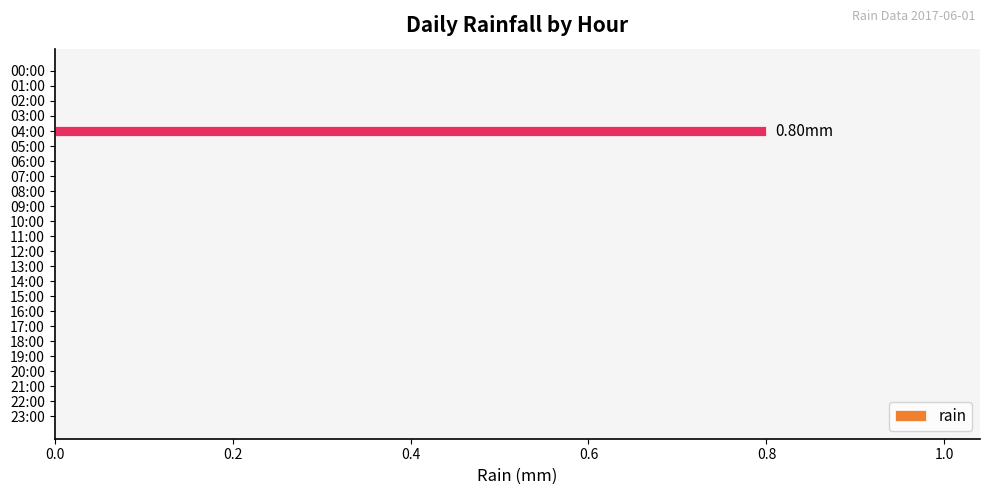

How many series are shown in this chart?

1